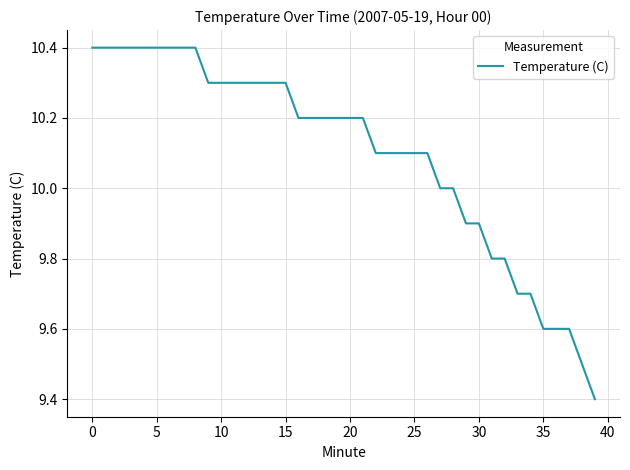

What is the difference between the maximum and minimum values?

1.0